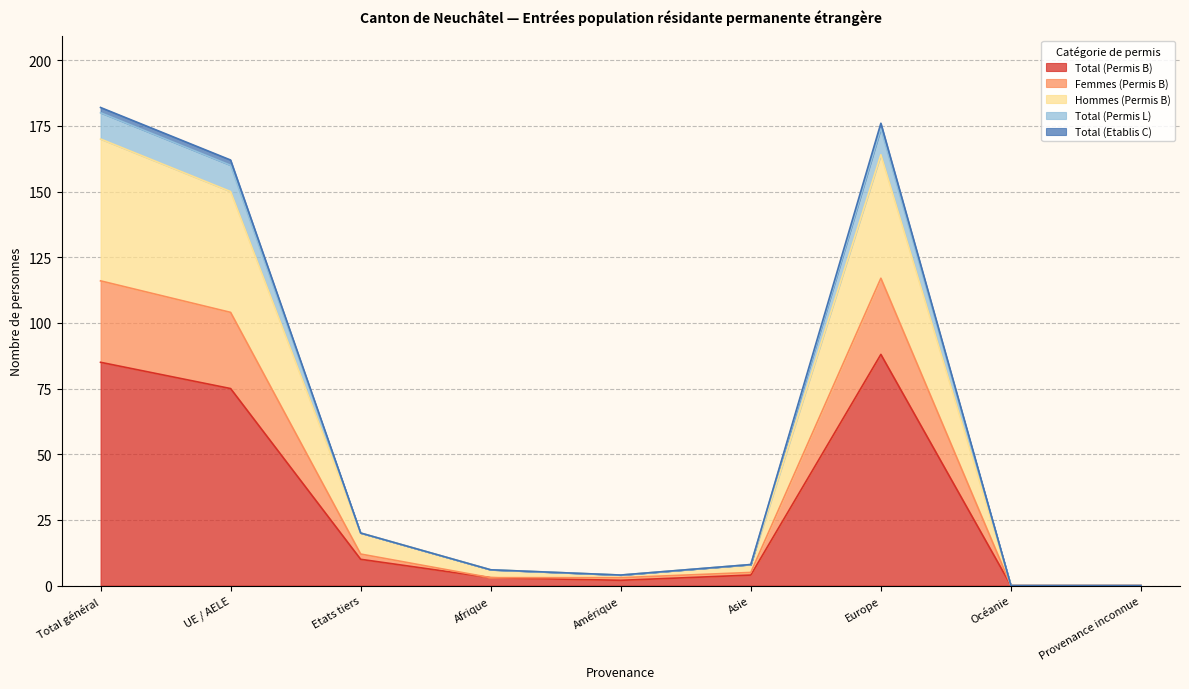

Rank the series at Provenance inconnue from highest to lowest value.

Total (Permis B), Femmes (Permis B), Hommes (Permis B), Total (Permis L), Total (Etablis C)